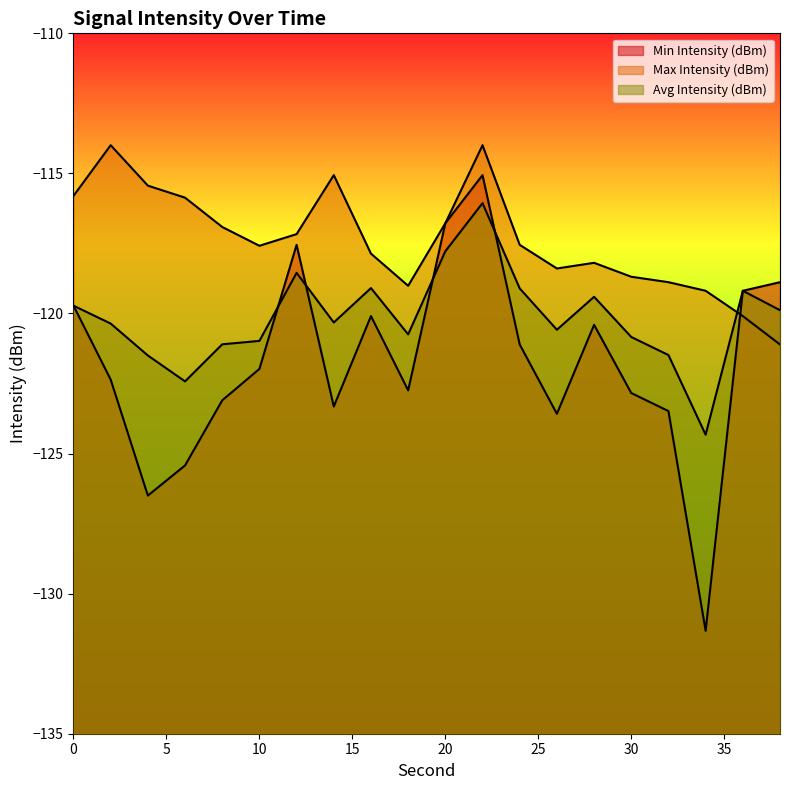

What are all the series names shown in the legend?

Min Intensity (dBm), Max Intensity (dBm), Avg Intensity (dBm)